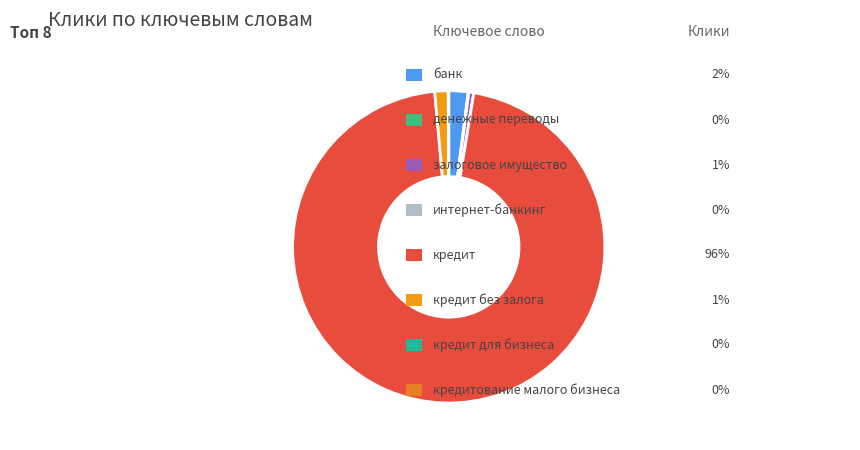

Is the sum of кредит без залога and кредит greater than half?

Yes